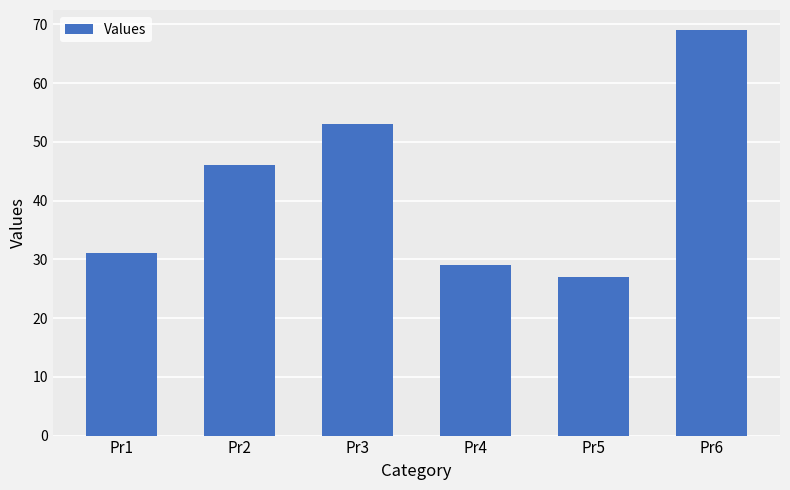

What is the ratio of the value at Pr3 to the value at Pr4?

1.8